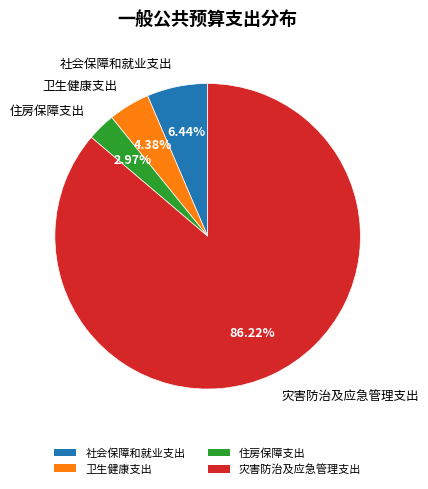

How many segments does this pie chart have?

4